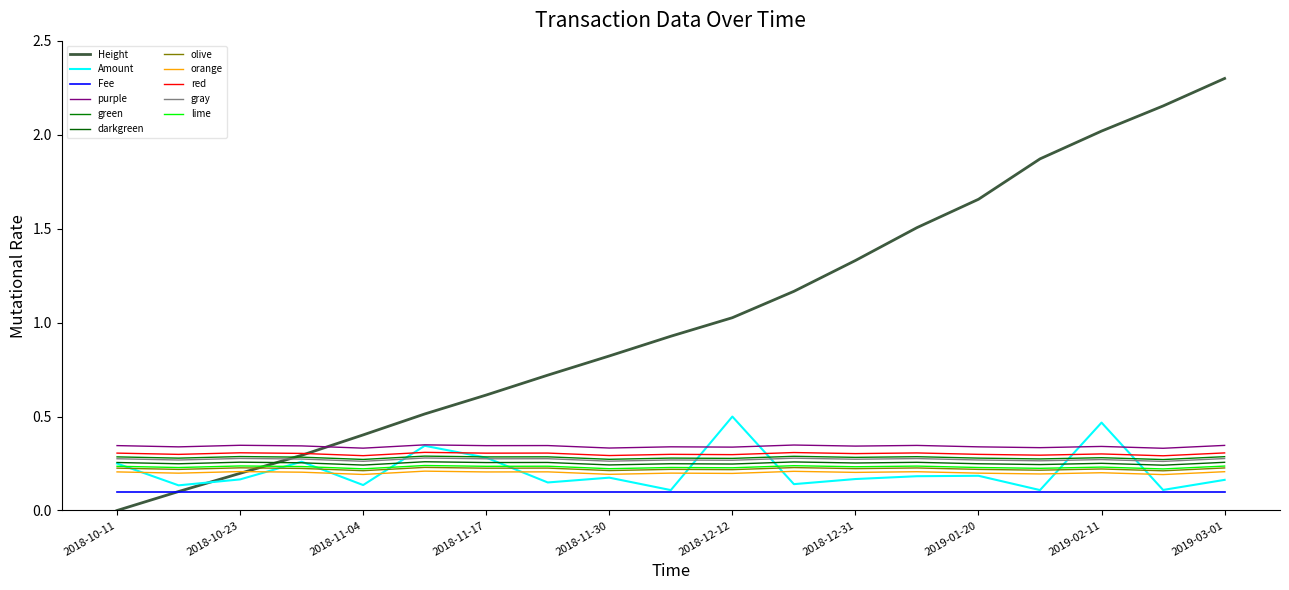

What is the difference between the maximum and minimum values in the Amount series?

0.4